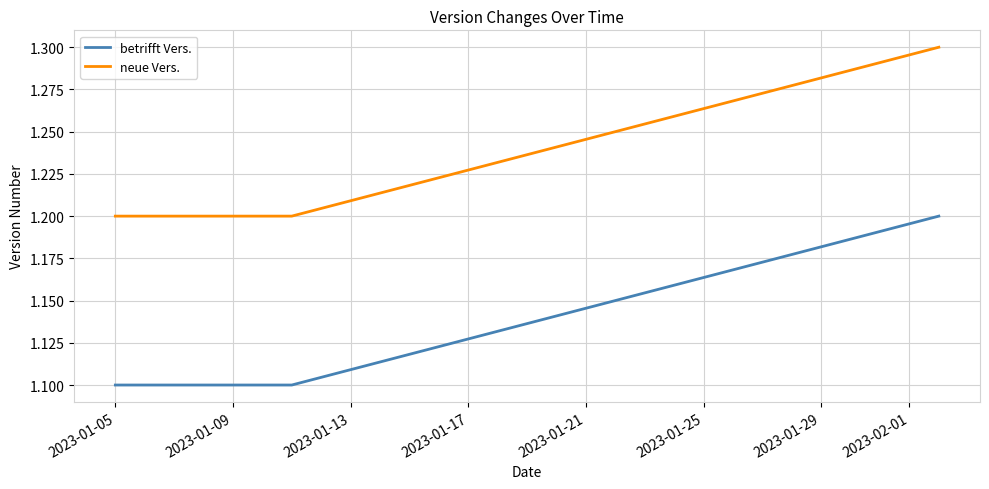

Count the betrifft Vers. values in the range 1 to 2.

4